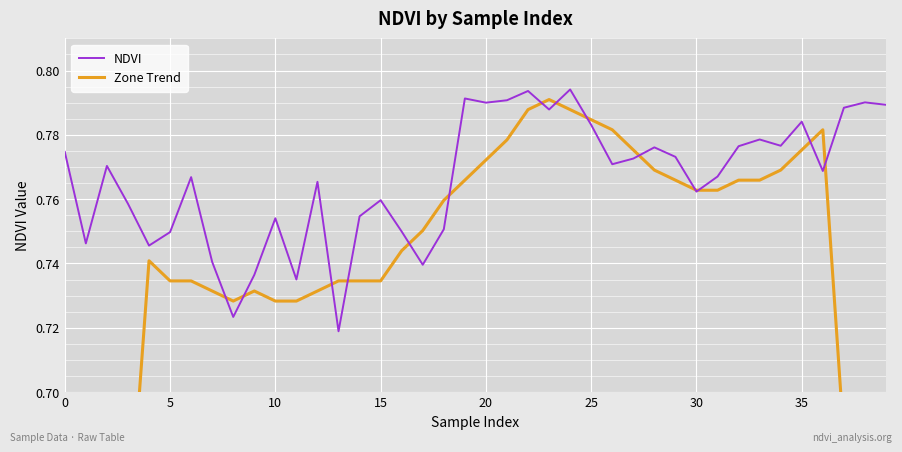

How many distinct data groups are displayed?

2